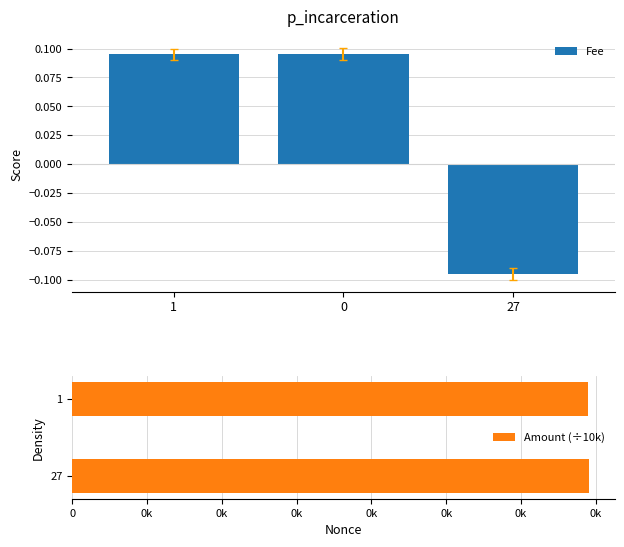

Rank the categories by value from lowest to highest.

27, 1, 0